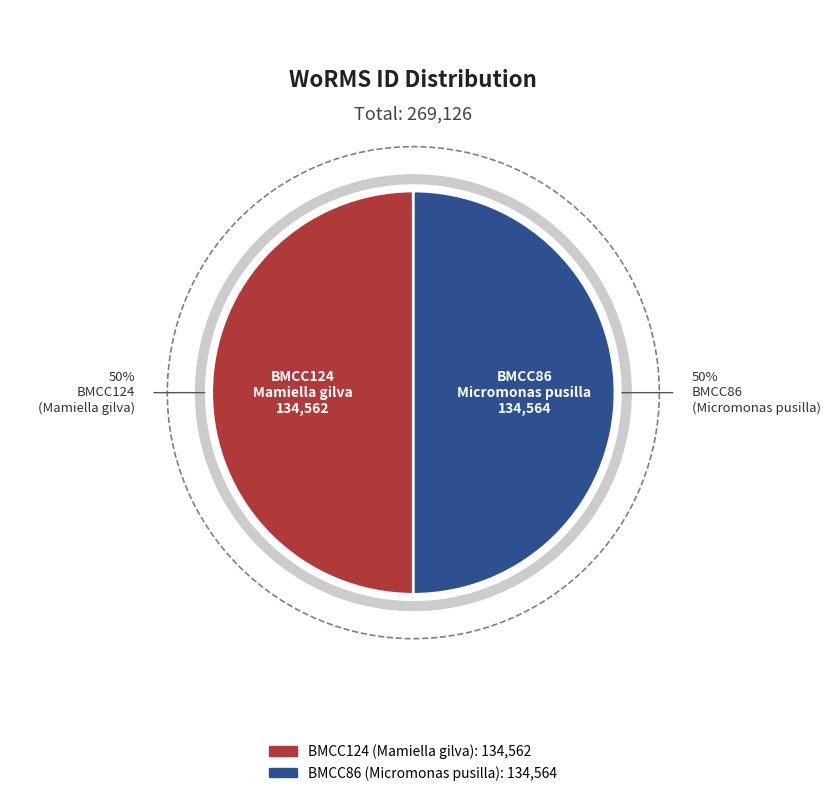

Is there a majority slice in this chart?

Yes